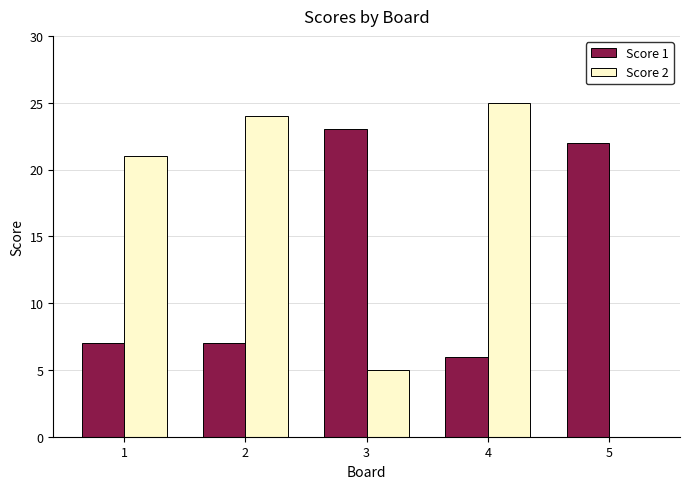

Is the value of Score 2 at 3 greater than the value of Score 1 at 3?

No